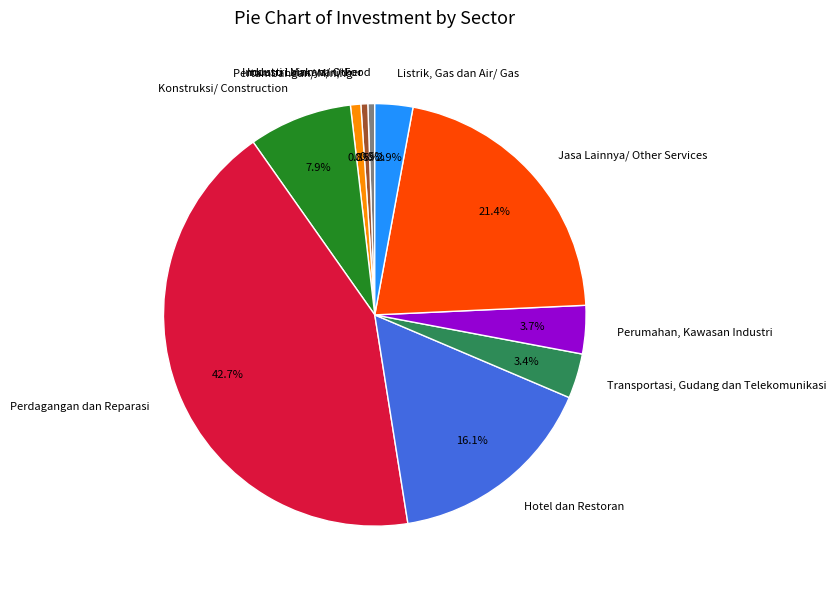

Which has a higher value, Perumahan, Kawasan Industri or Industri Lainnya/ Other?

Perumahan, Kawasan Industri